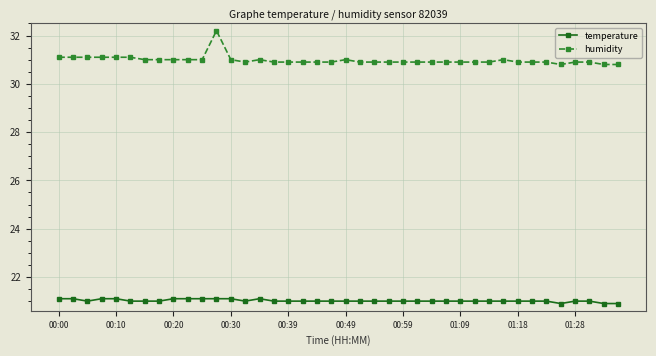

What is the maximum value for humidity?

32.2